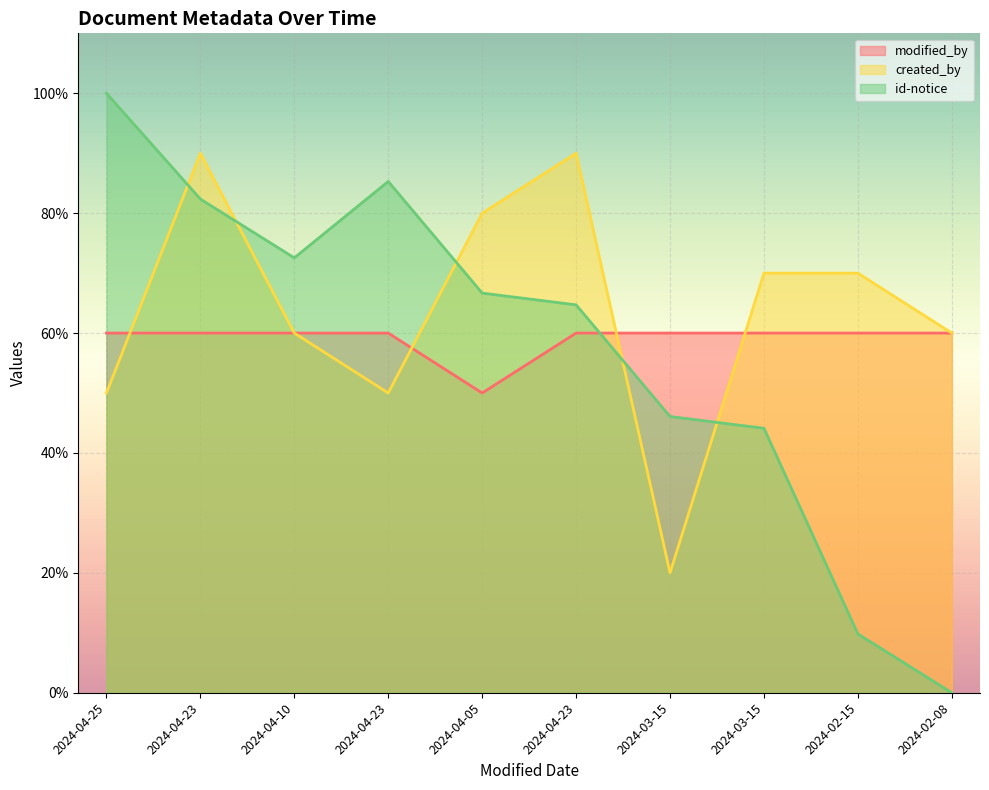

Count the number of categories in the chart.

10